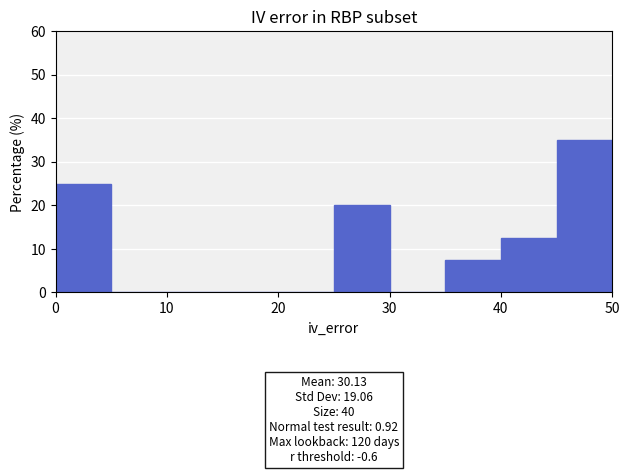

Which range on the x-axis has the tallest bar?

45 to 50